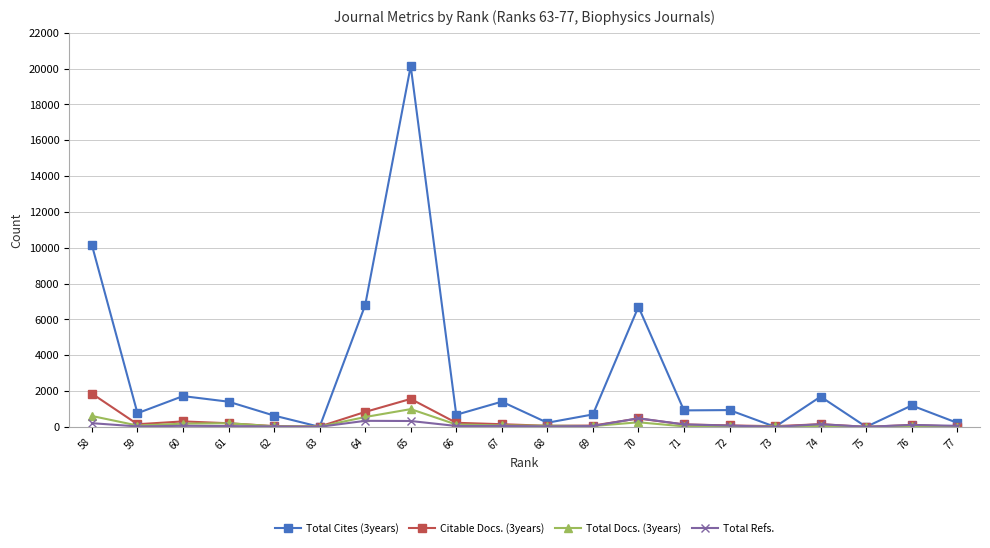

Rank the series by their maximum value, from highest to lowest.

Total Cites (3years), Citable Docs. (3years), Total Docs. (3years), Total Refs.